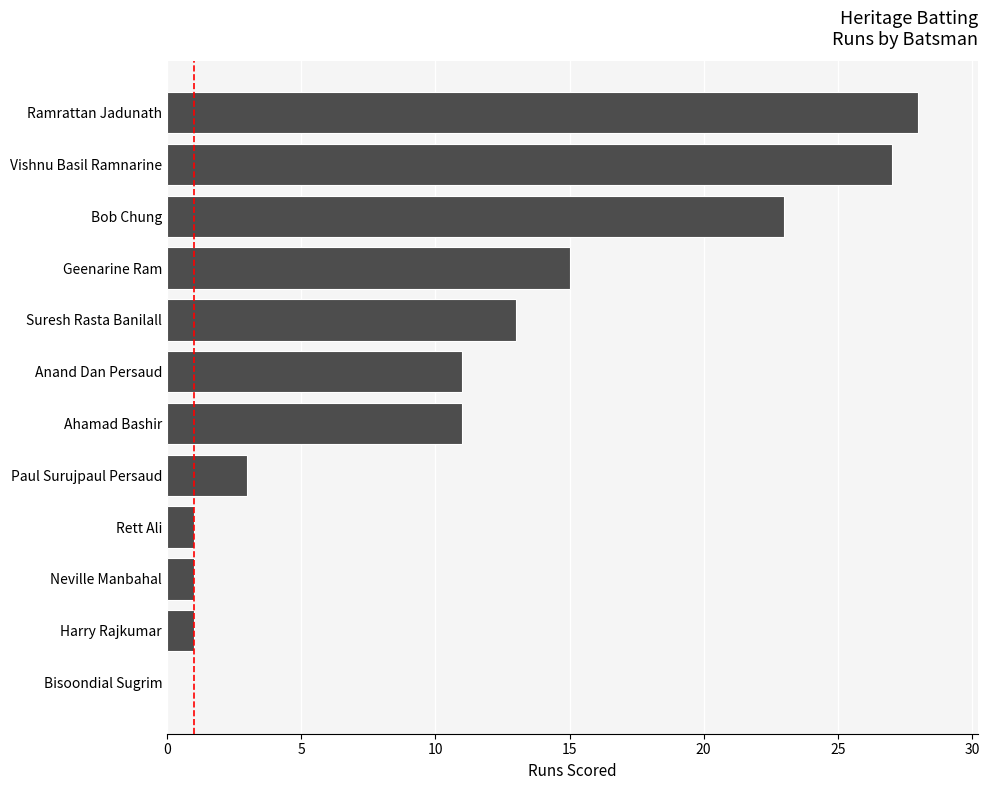

What is the average value?

11